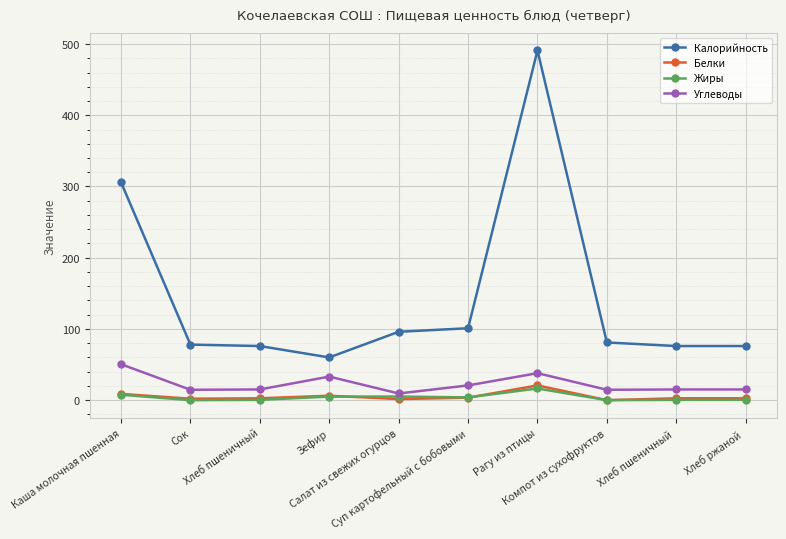

What is the value of the Белки point at the 7th from the left?

20.7